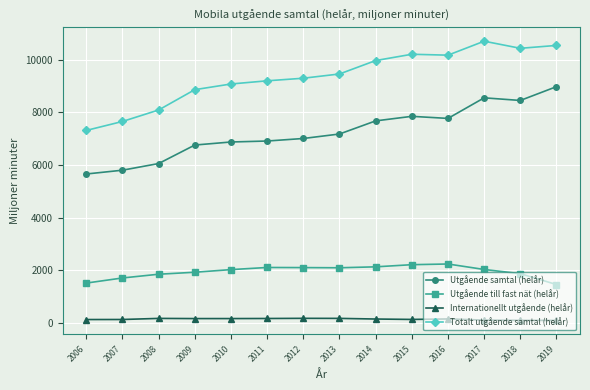

In Utgående samtal (helår), how many points are lower than both neighbors (excluding endpoints)?

2